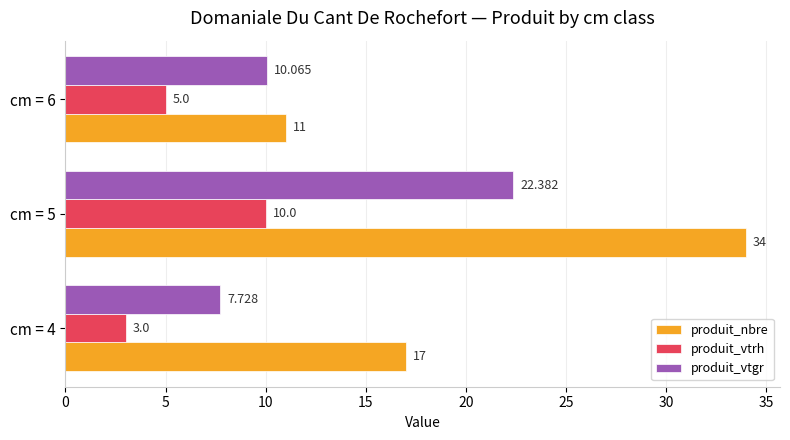

Which series has the widest spread of values?

produit_nbre